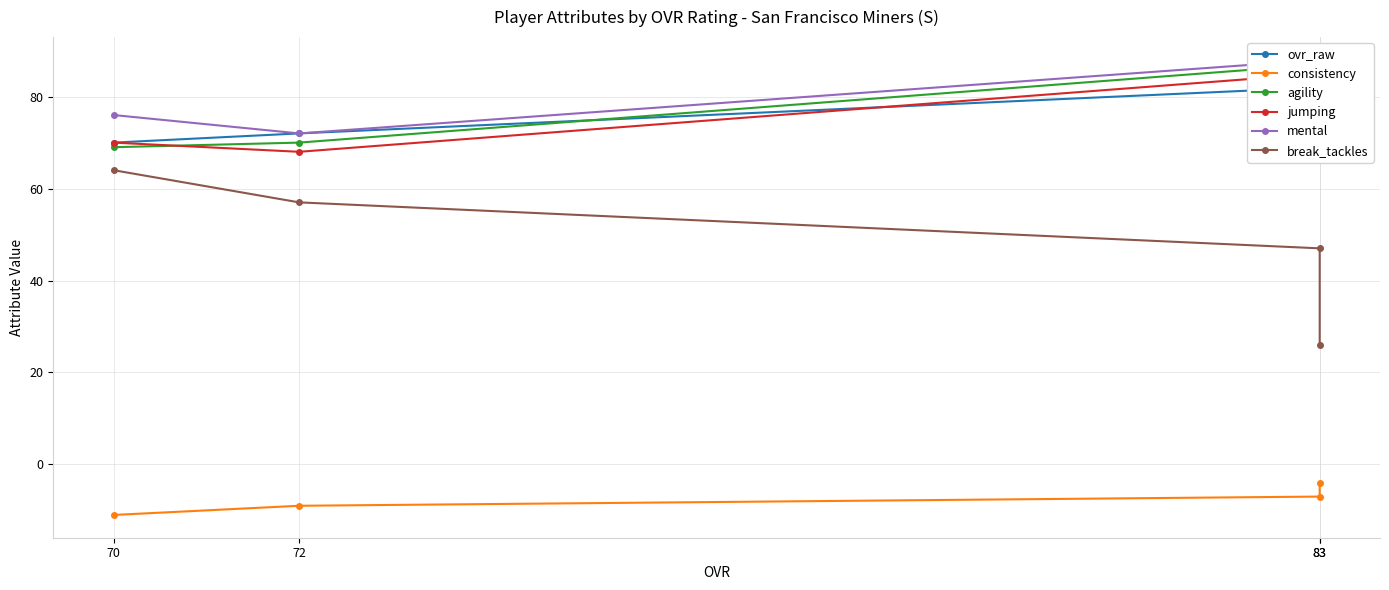

How many series are shown in this chart?

6